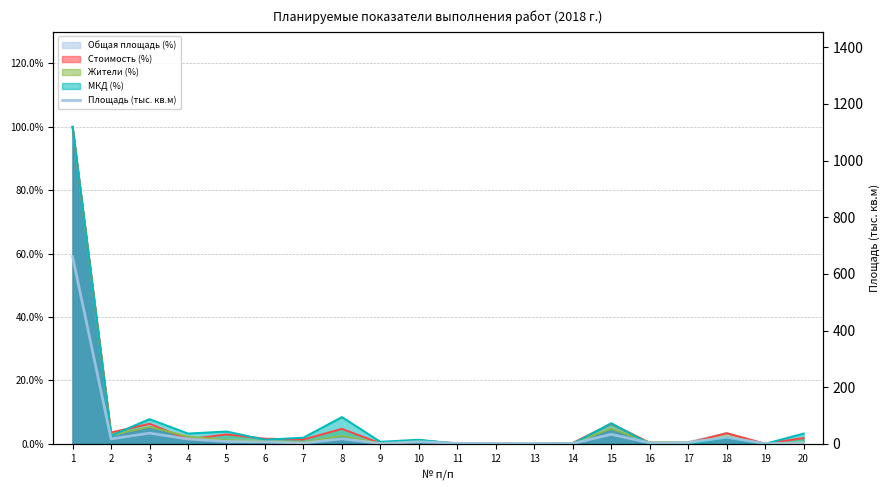

Reading left to right, list all the values displayed in this chart.

1=661.3	2=17.5	3=37.7	4=17.0	5=8.3	6=6.9	7=2.5	8=17.7	9=1.2	10=7.4	11=2.0	12=0.5	13=0.7	14=1.3	15=33.6	16=3.4	17=4.5	18=23.4	19=0.5	20=3.3